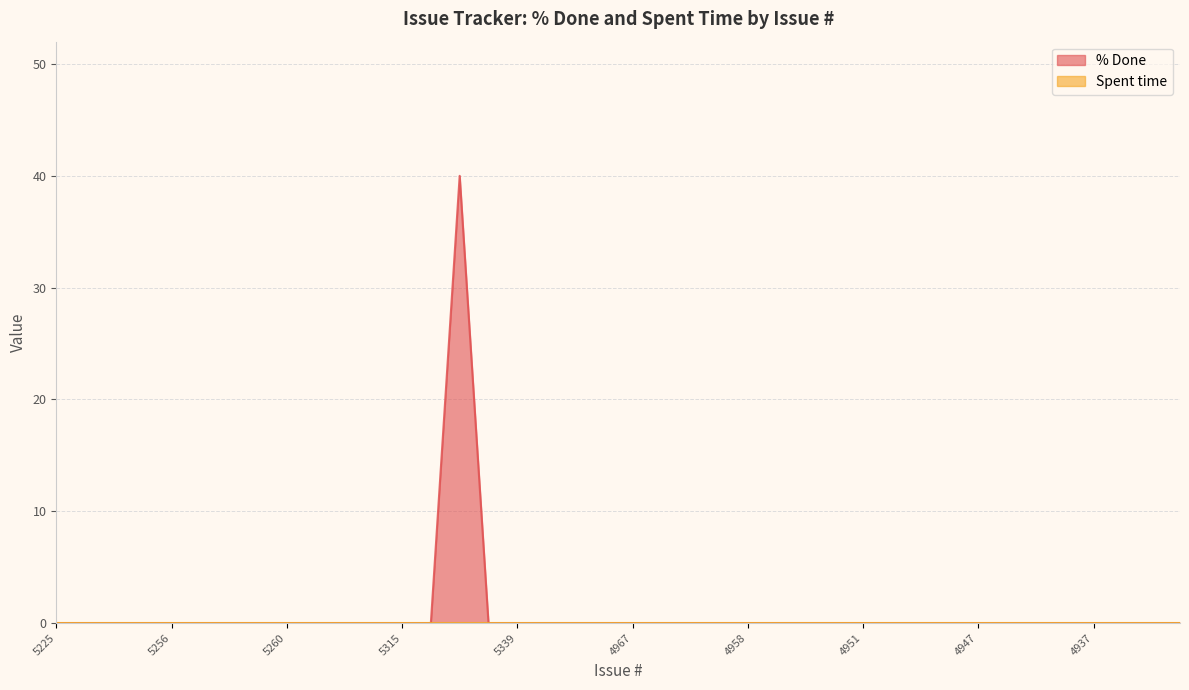

What is the average value?

1